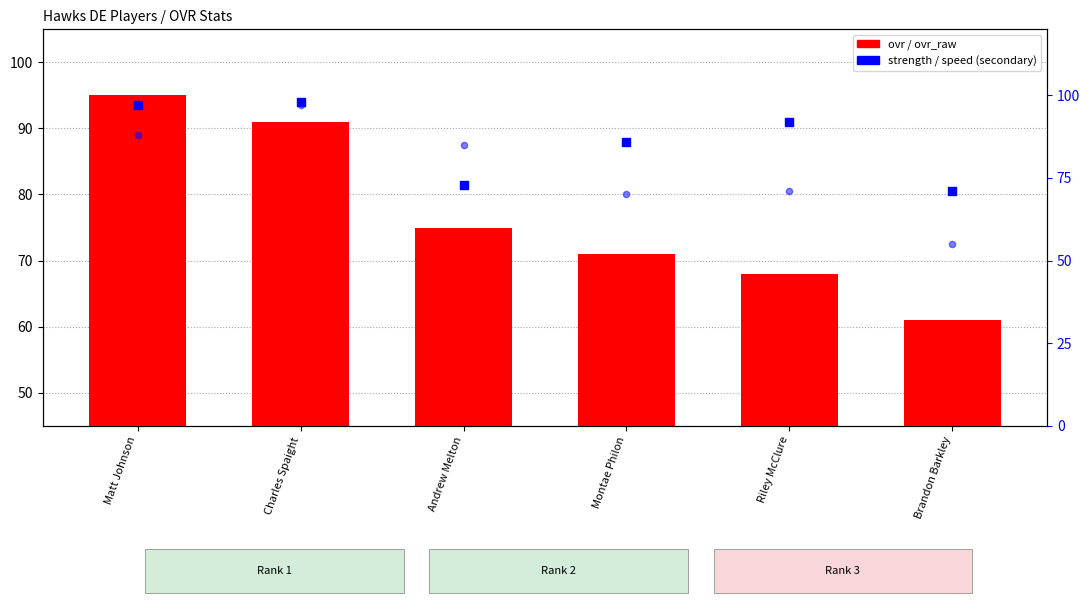

What are all the series names shown in the legend?

ovr_raw, ovr, strength, speed